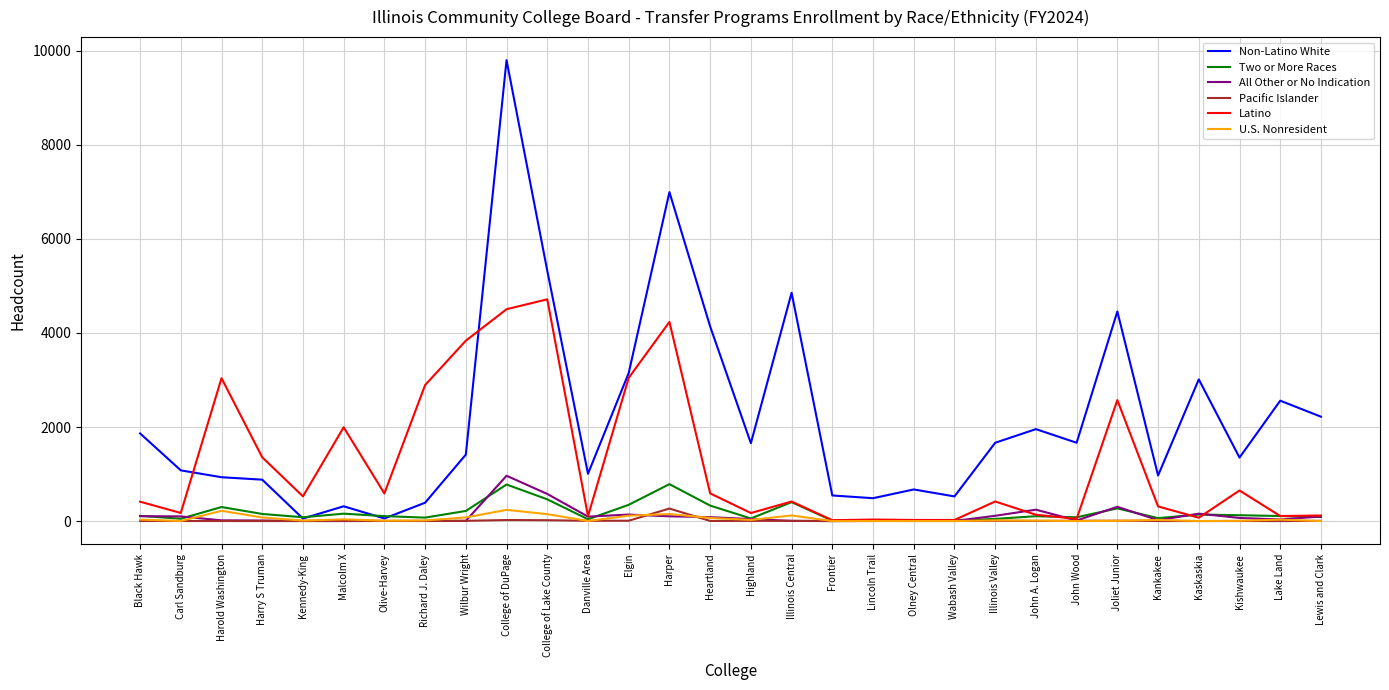

How many lines are shown in the chart?

6